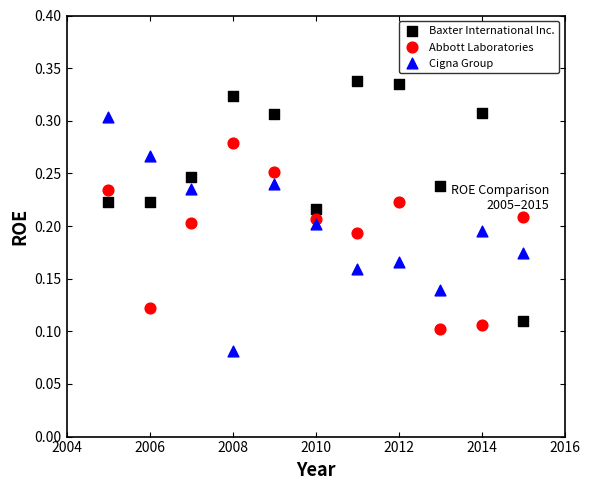

What are all the series names shown in the legend?

Baxter International Inc., Abbott Laboratories, Cigna Group